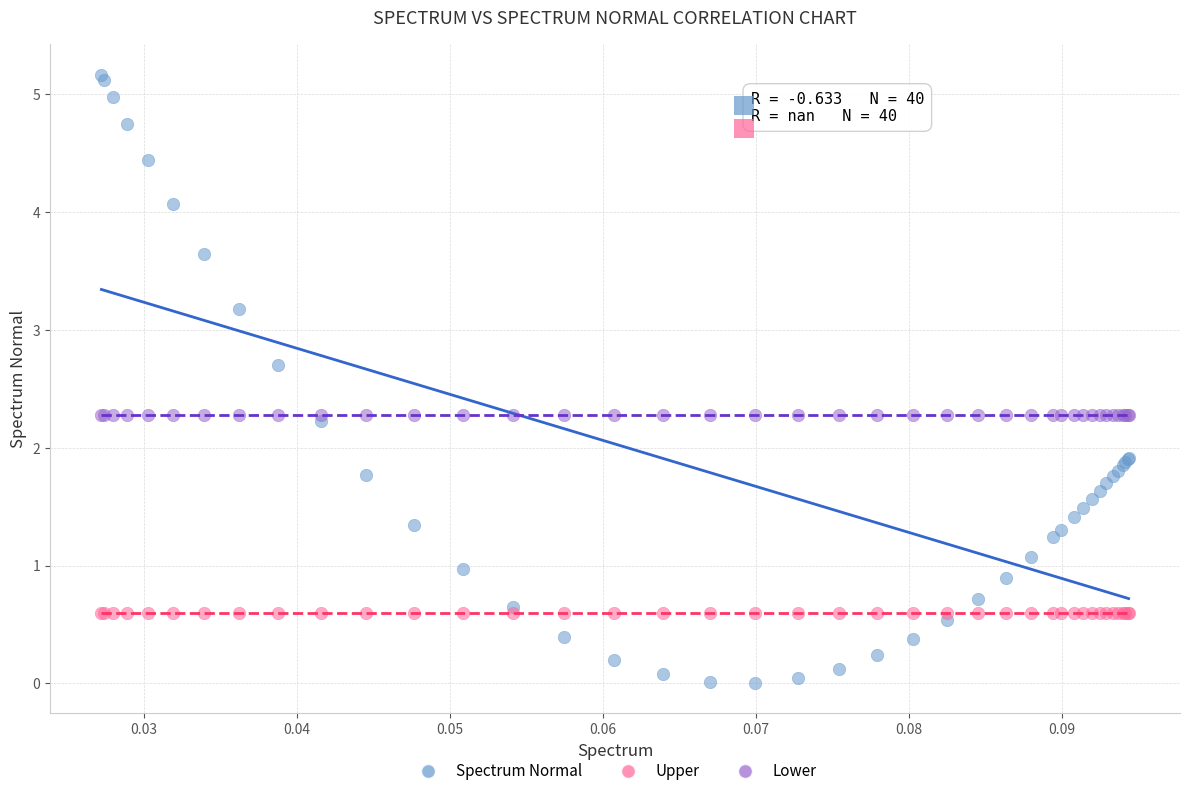

Which series reaches the minimum Y coordinate?

Spectrum Normal